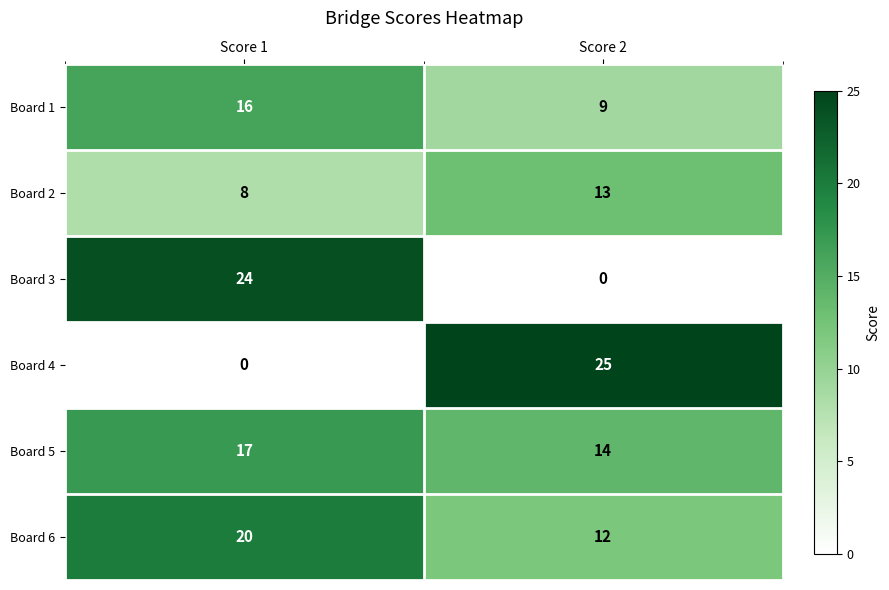

Rank the series by their maximum value, from highest to lowest.

Board 4, Board 3, Board 6, Board 5, Board 1, Board 2